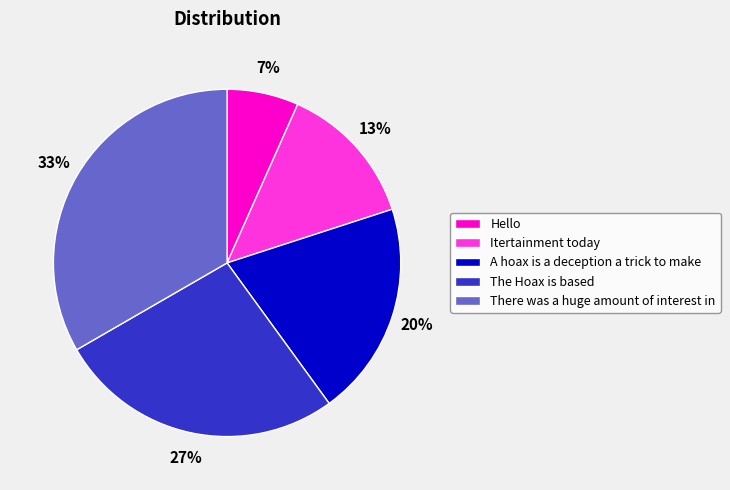

Is Itertainment today the majority of the pie?

No